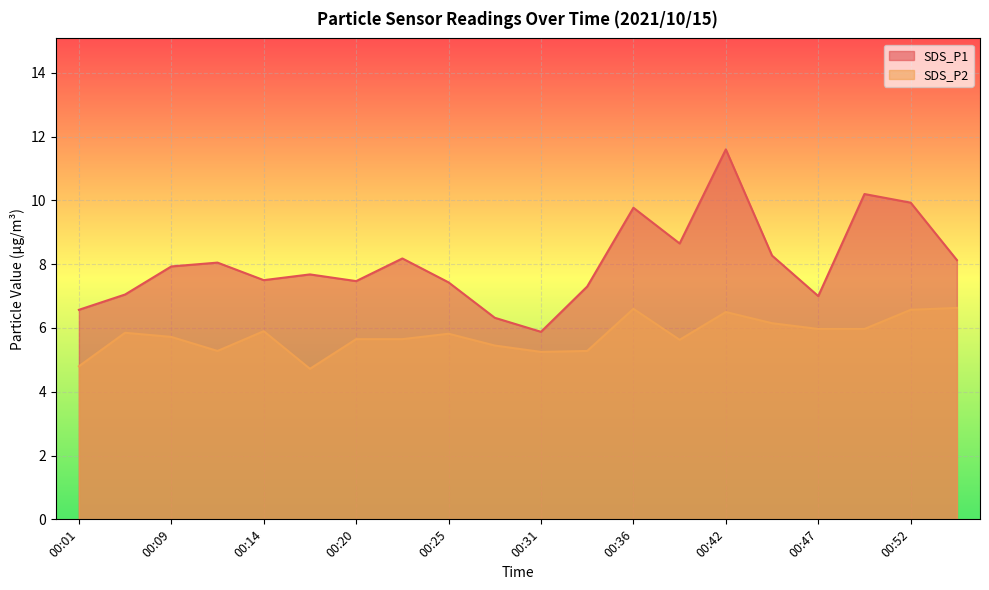

What is the value of the SDS_P1 point at the 12th from the left?

7.3